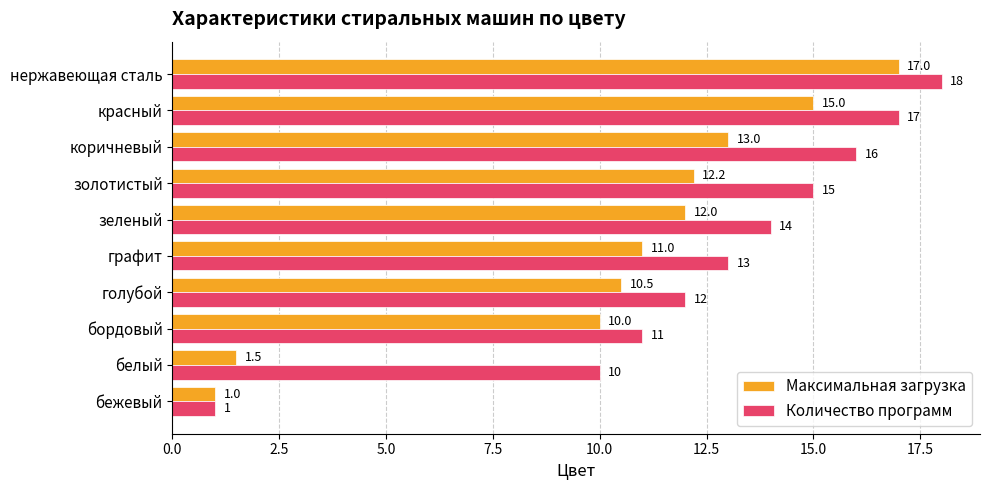

Where is Количество программ nearest to the value 9?

белый